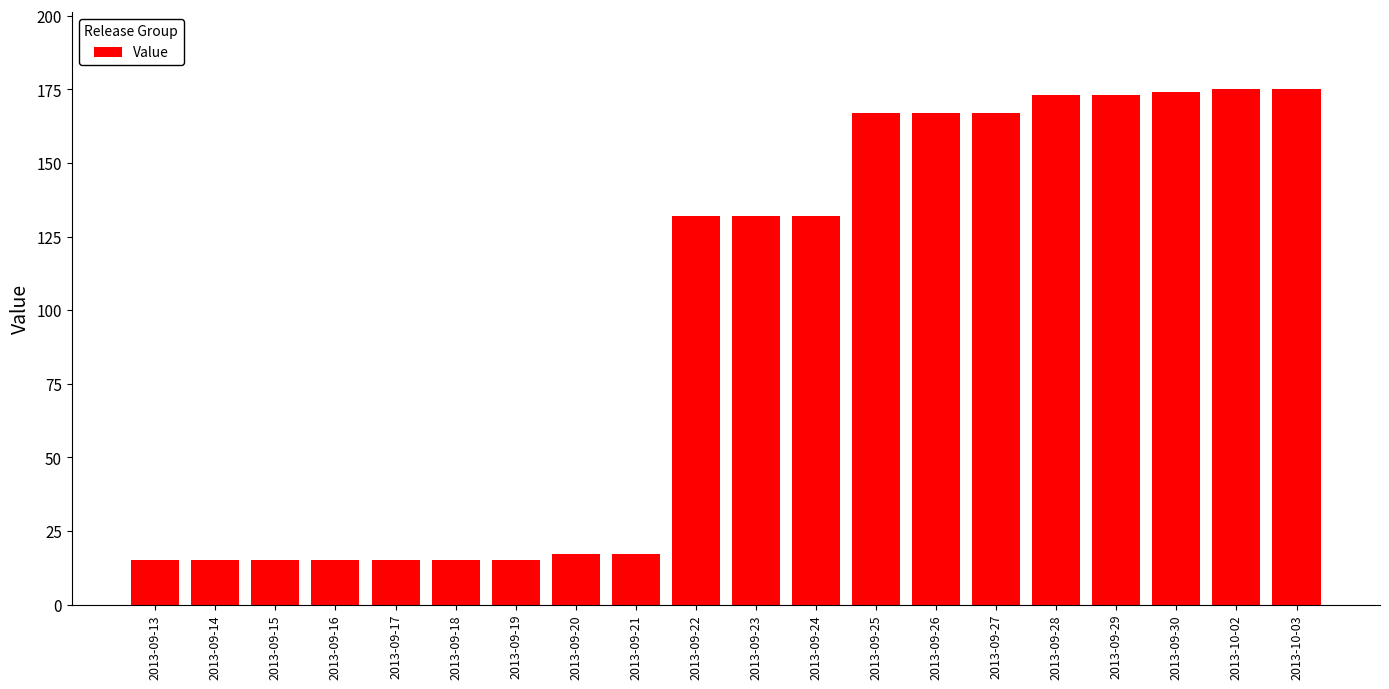

What is the difference between the second highest and second lowest values?

160